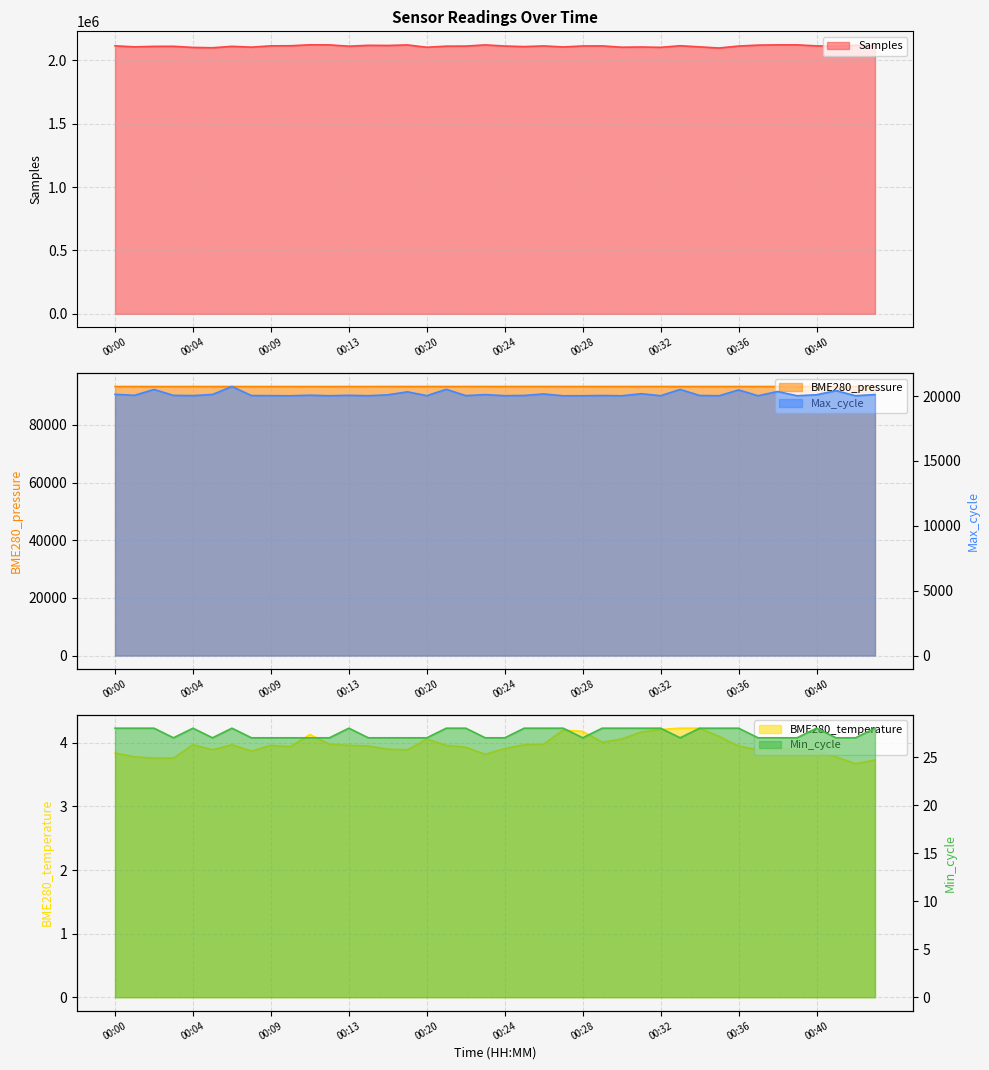

At how many categories does at least one series exceed 1629211?

40